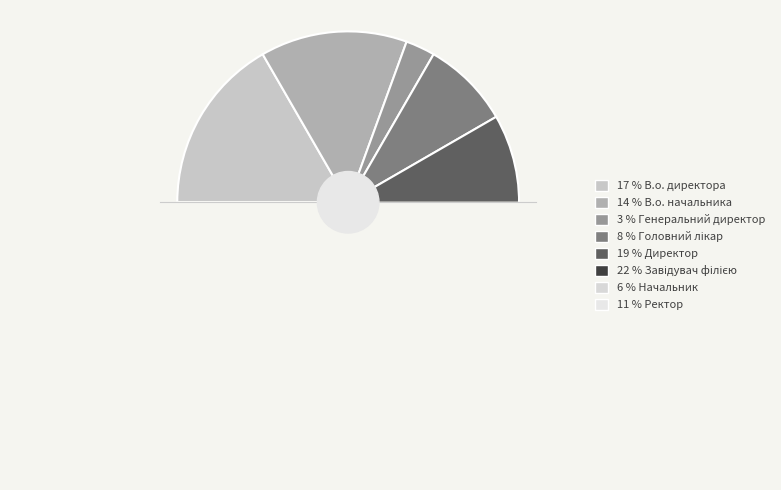

How many segments does this pie chart have?

8